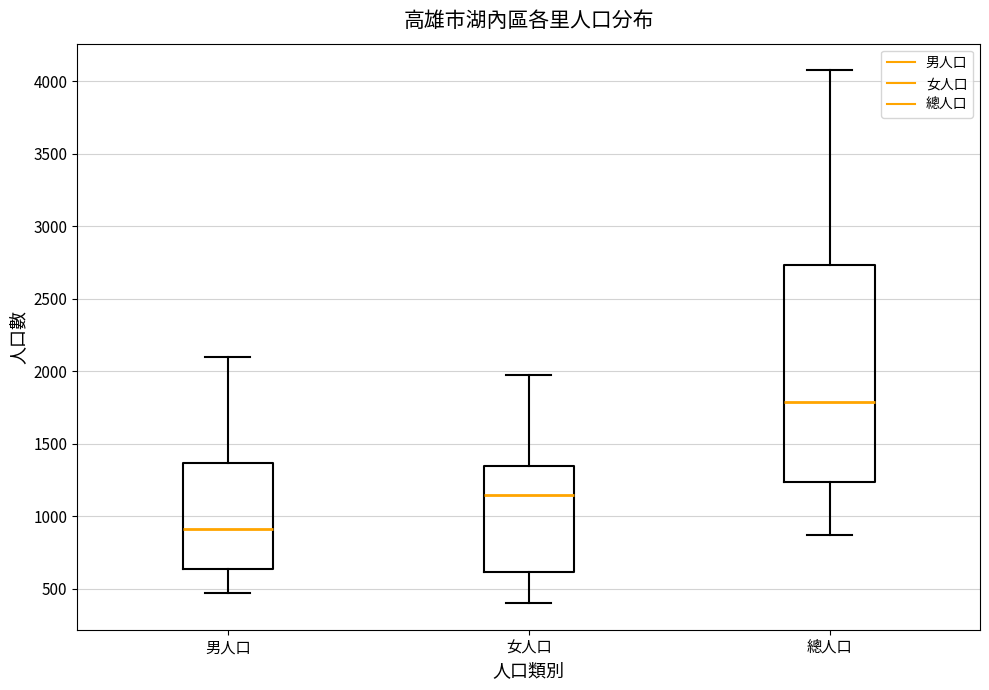

Which box's median line is the lowest?

男人口